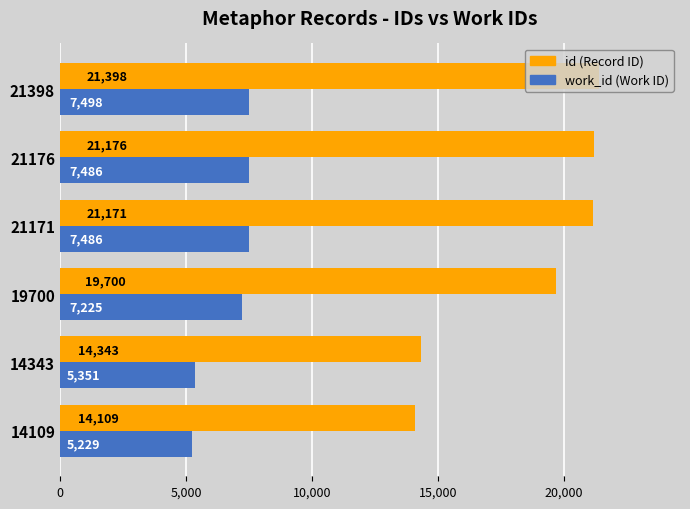

What is the spread (max minus min) of values at 14343?

8992